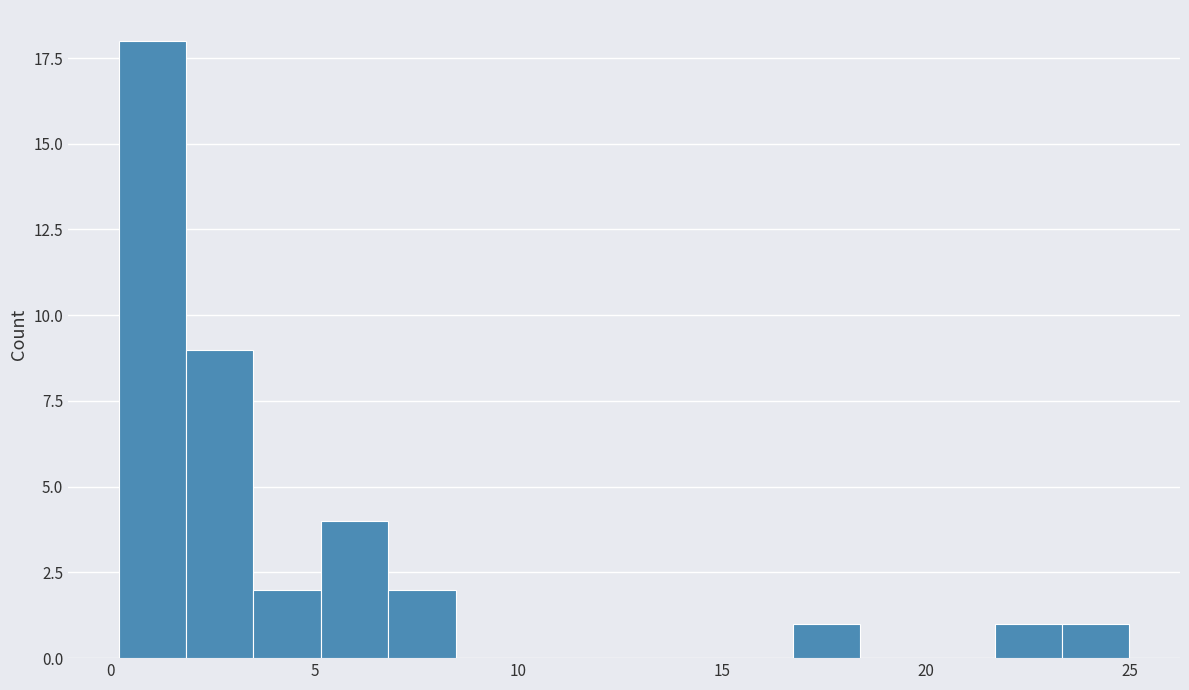

Around what value on the x-axis is the tallest bar? Give the approximate position of its centre, as read against the axis.

1.0